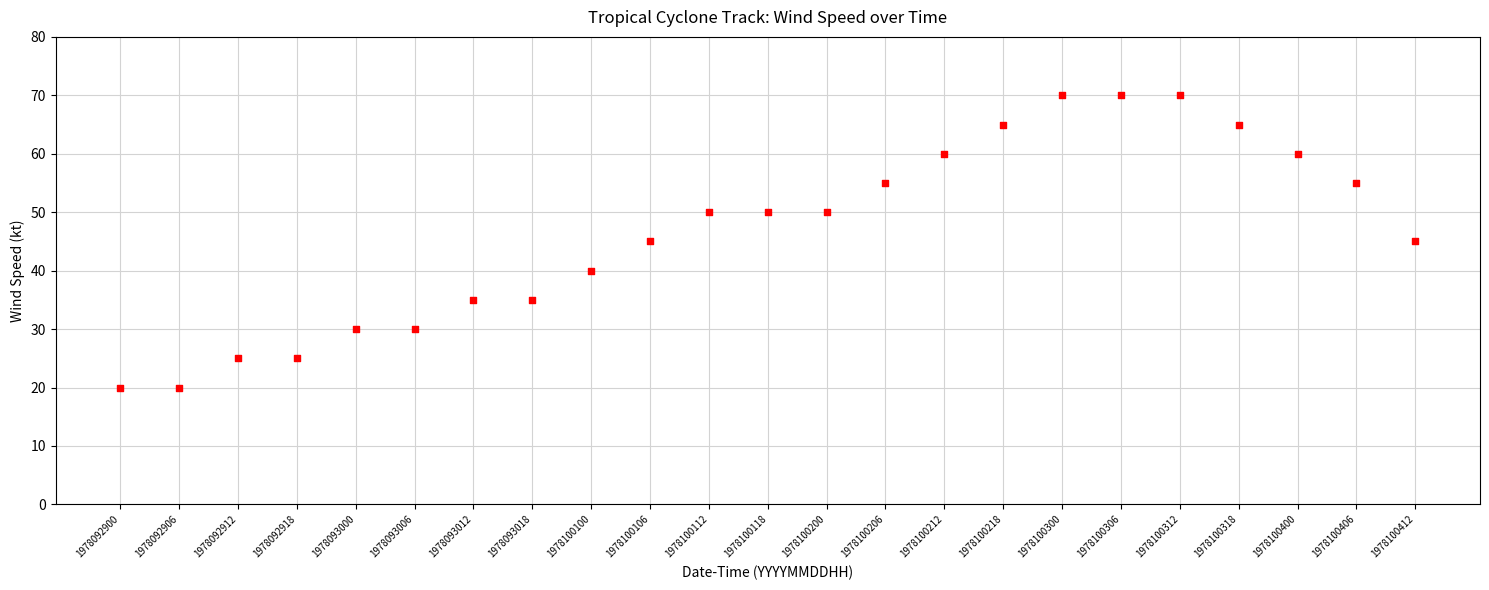

What is the range of Y values (max minus min)?

50